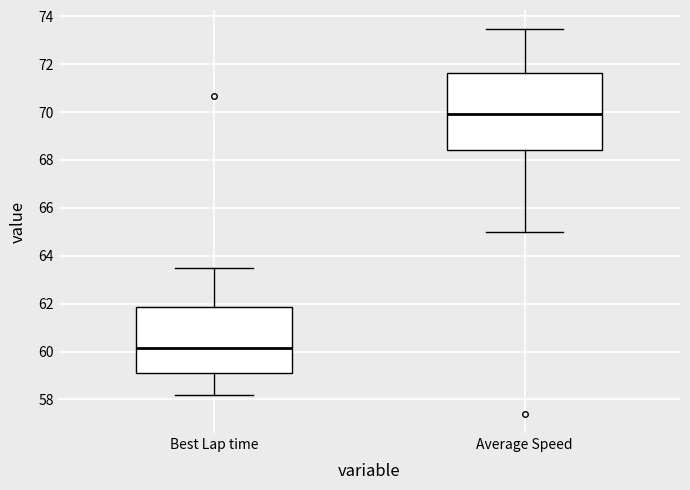

Where is the upper edge of the box for Average Speed on the y-axis? The values are not printed on the chart, so give them approximately, as read against the axis.

71.6